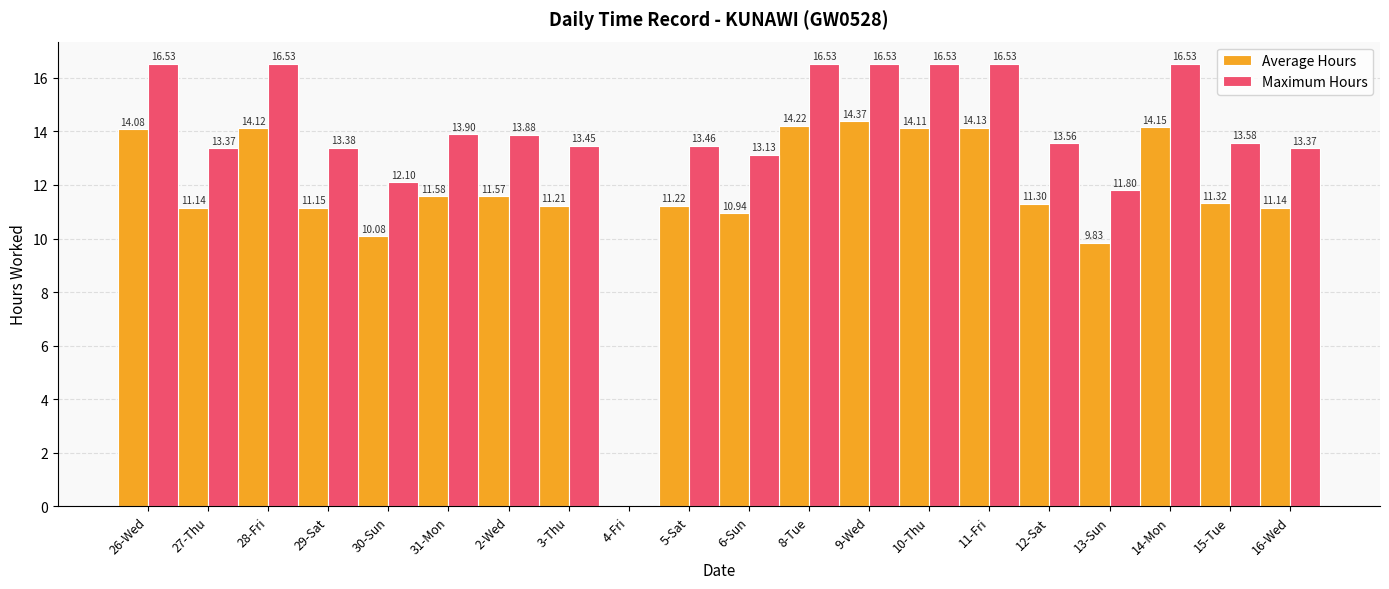

At which category is the sum across all series the highest?

9-Wed